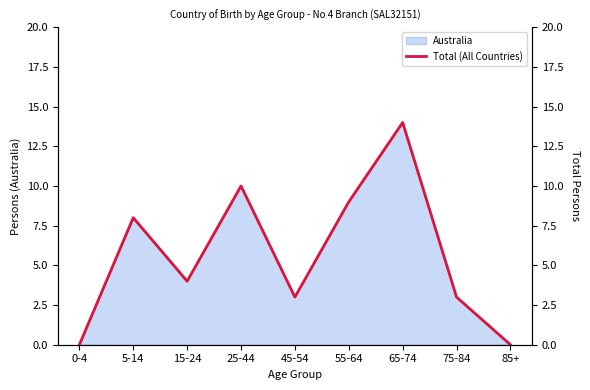

What is the ratio of the value at 15-24 to the value at 75-84?

1.3